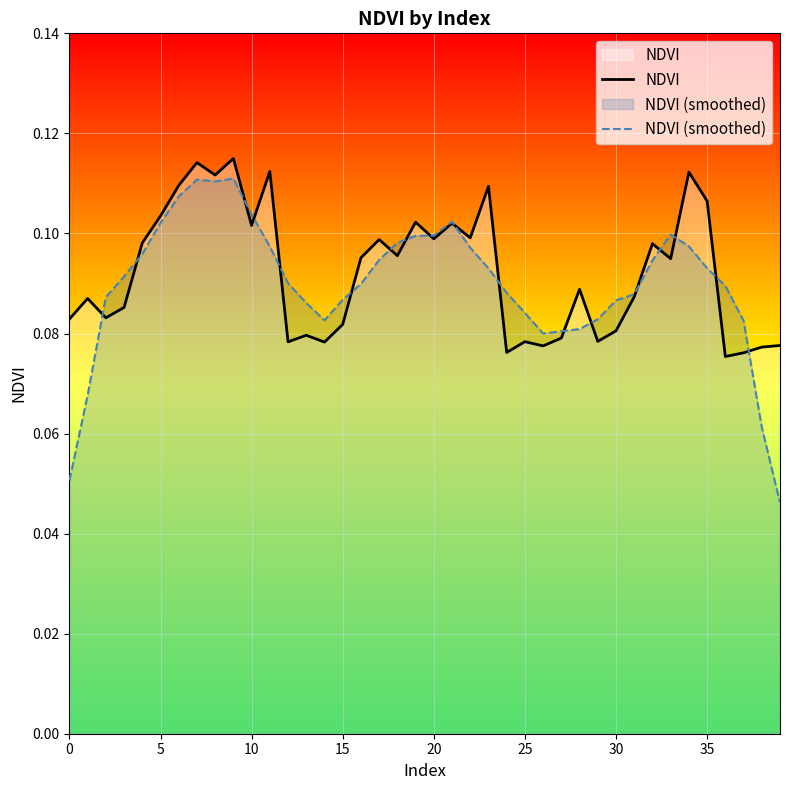

What is the lowest value of the NDVI series?

0.1